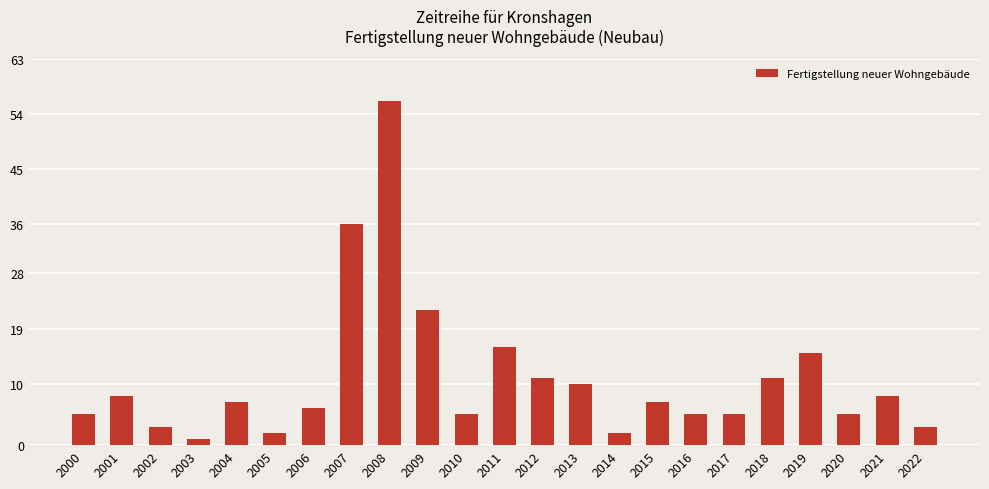

Approximately how many times larger is the value at 2022 compared to 2016?

0.6